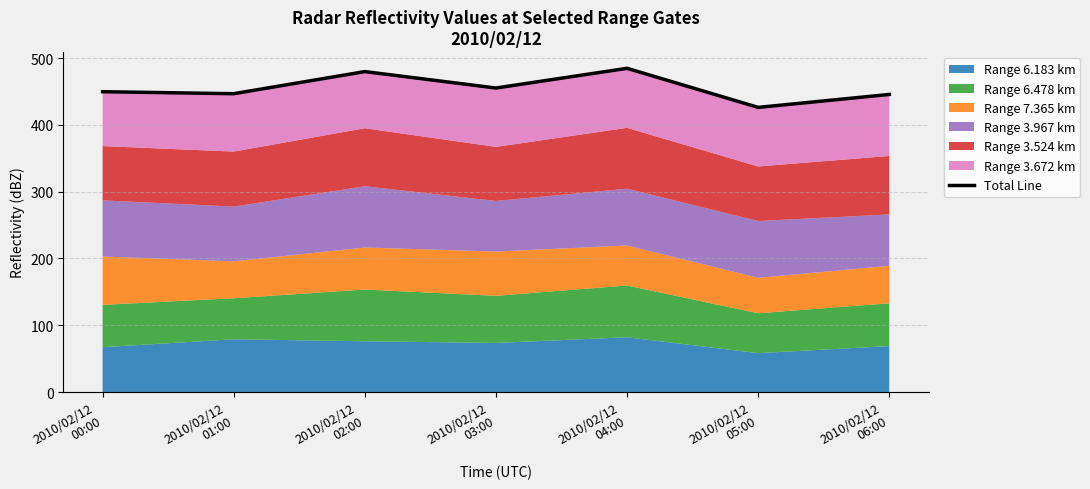

What is the difference between the values at 2010/02/12
00:00 and 2010/02/12
06:00?

4.1